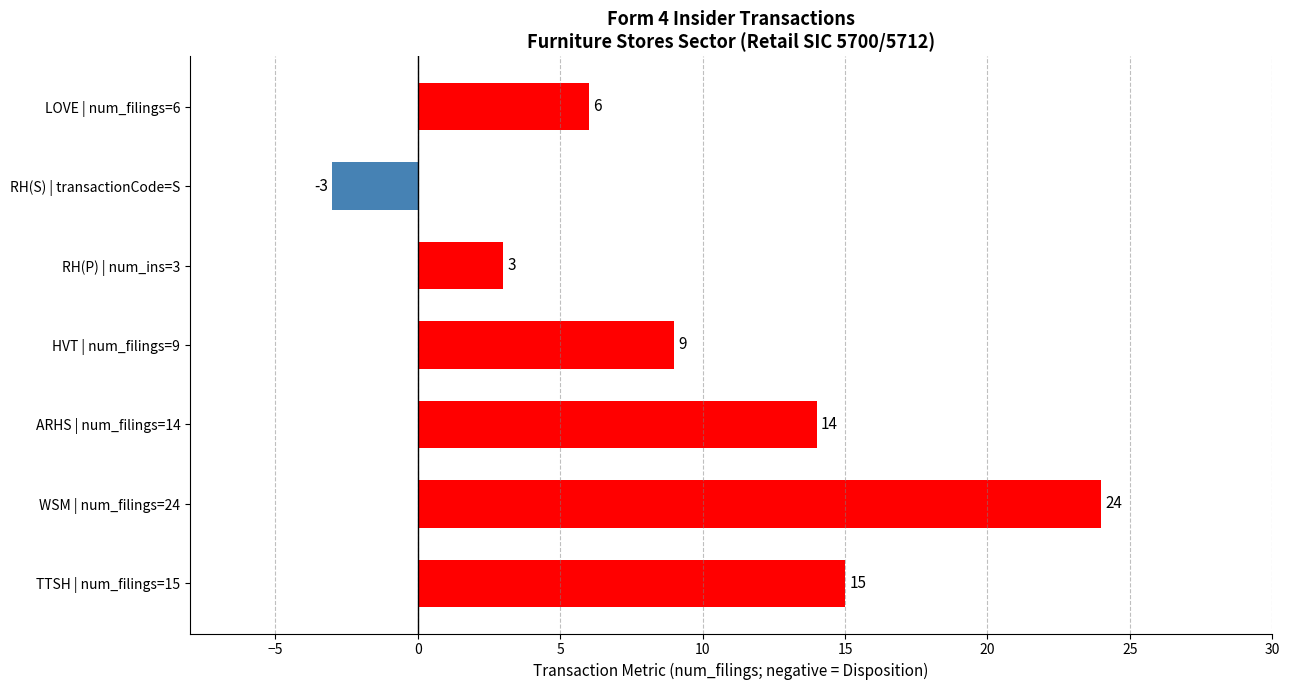

Read the value at LOVE | num_filings=6, to the nearest 10.

10